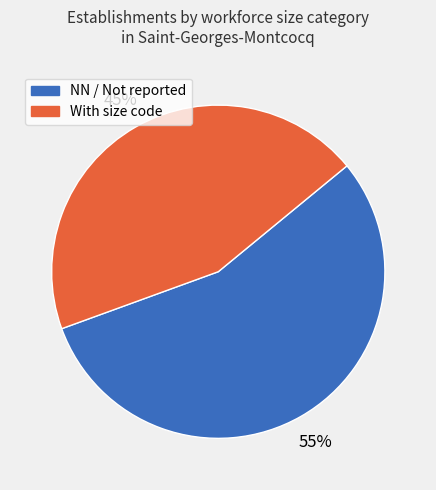

Does any single category account for the majority?

Yes